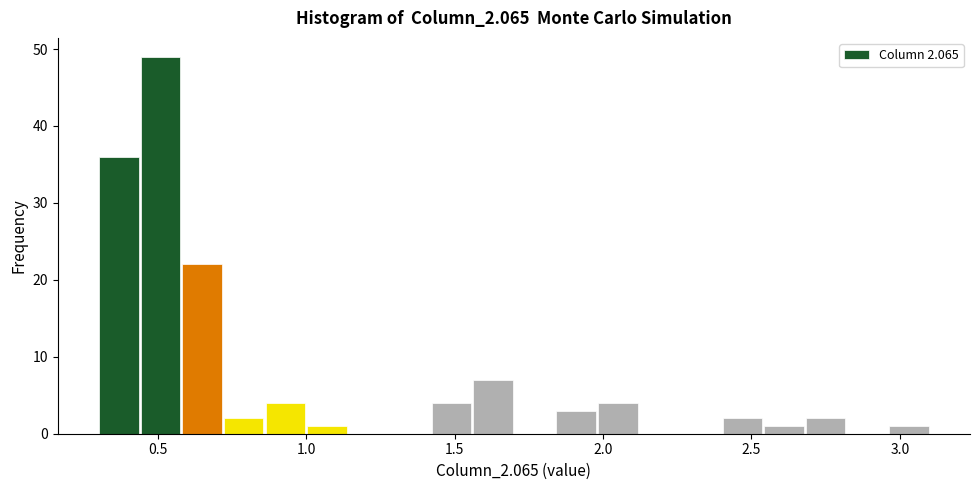

Read against the x-axis, roughly where is the centre of the tallest bar?

0.50